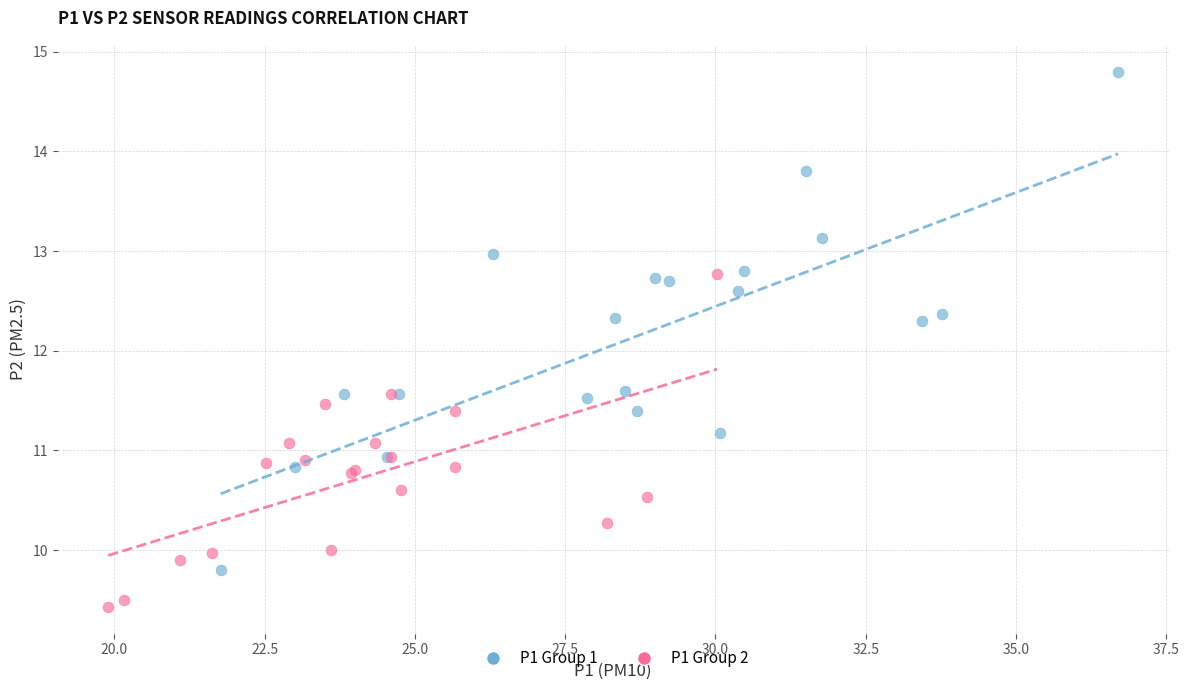

What are all the series names shown in the legend?

P1 Group 1, P1 Group 2